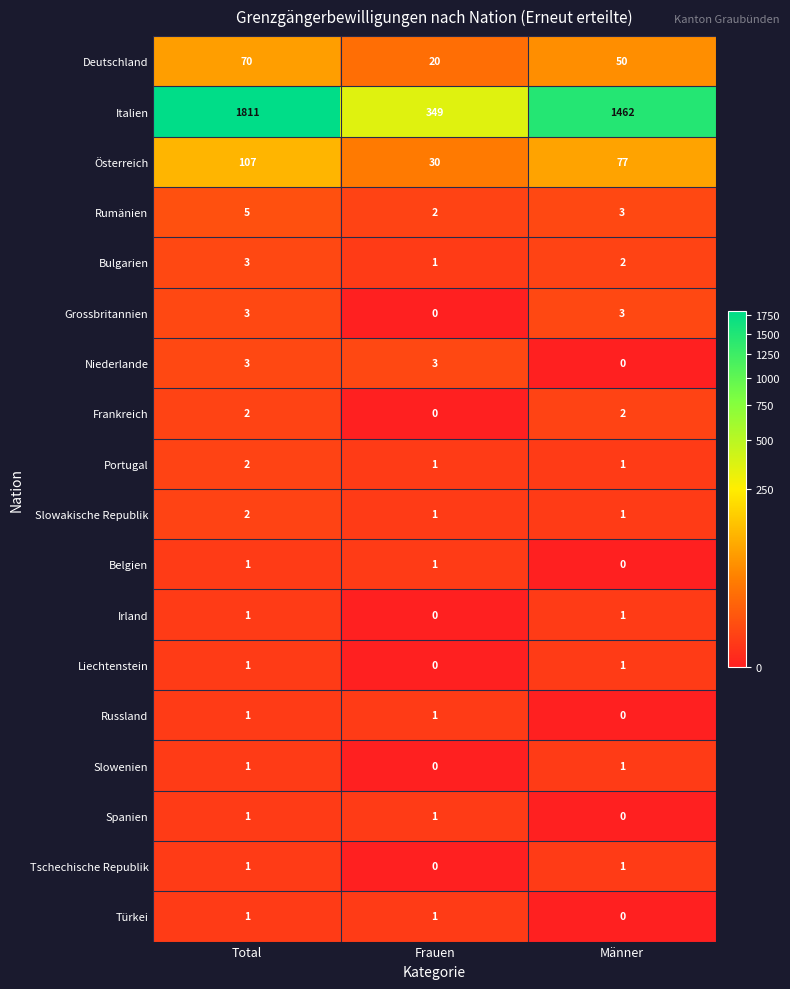

Which label corresponds to the largest value in the chart?

Total